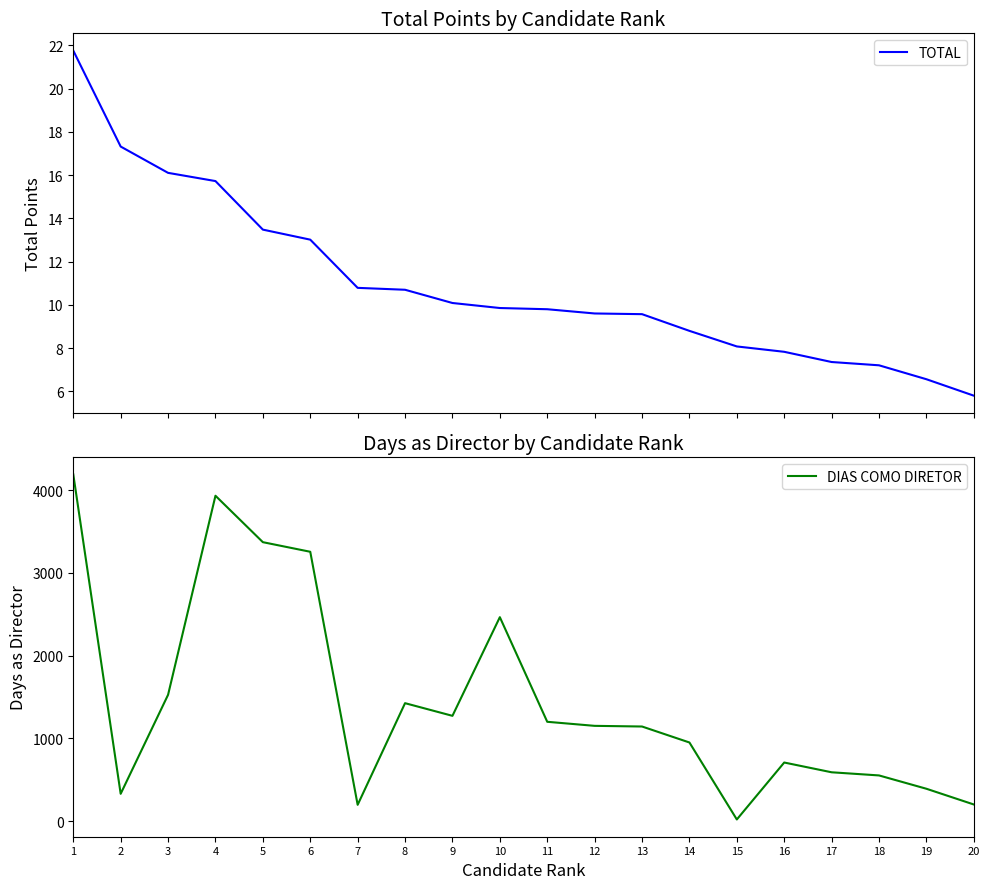

Is this an area chart (filled region under the line)?

No